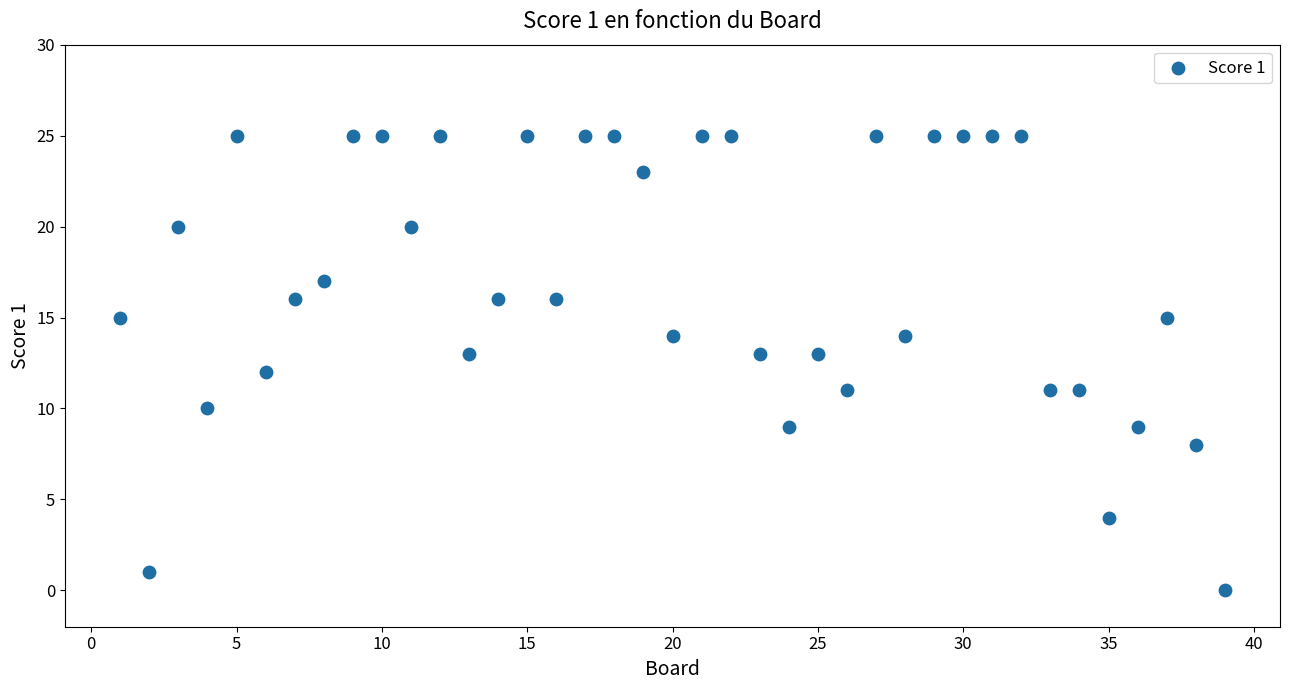

What is the range of X values (max minus min)?

38